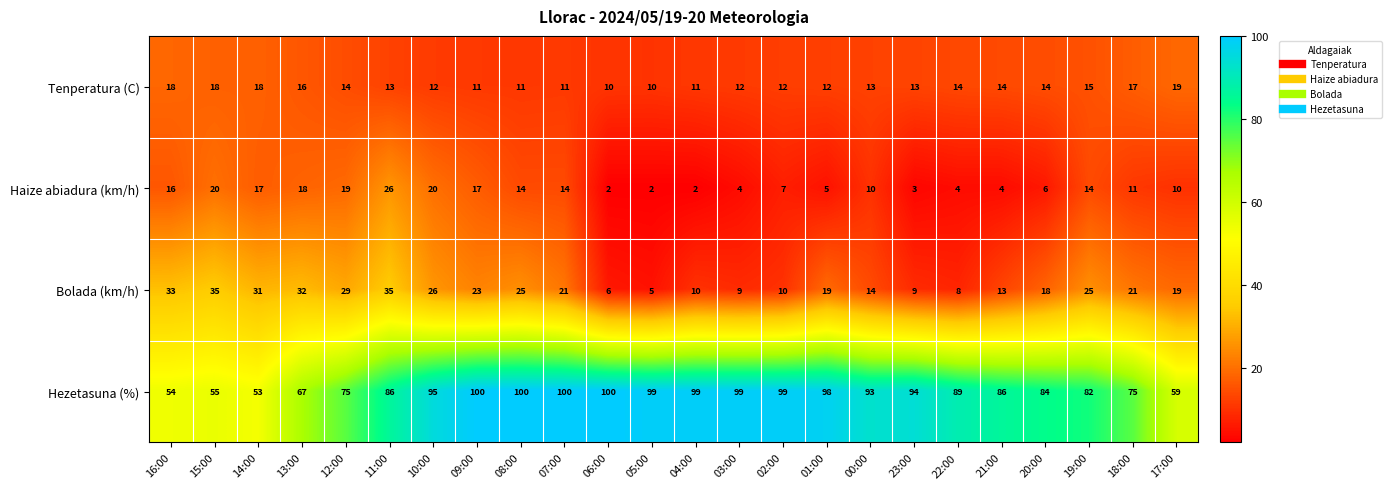

How many distinct data groups are displayed?

4